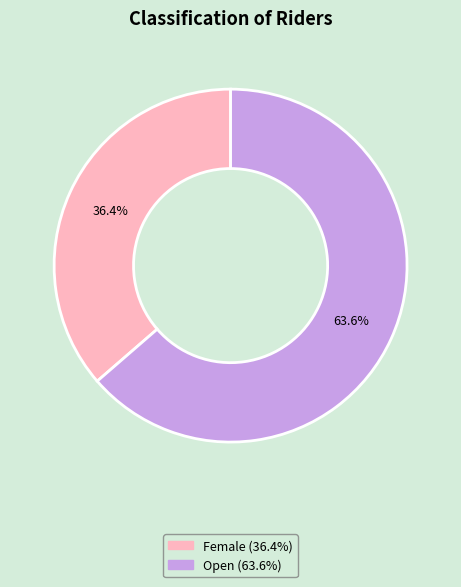

How many slices are in this pie chart?

2